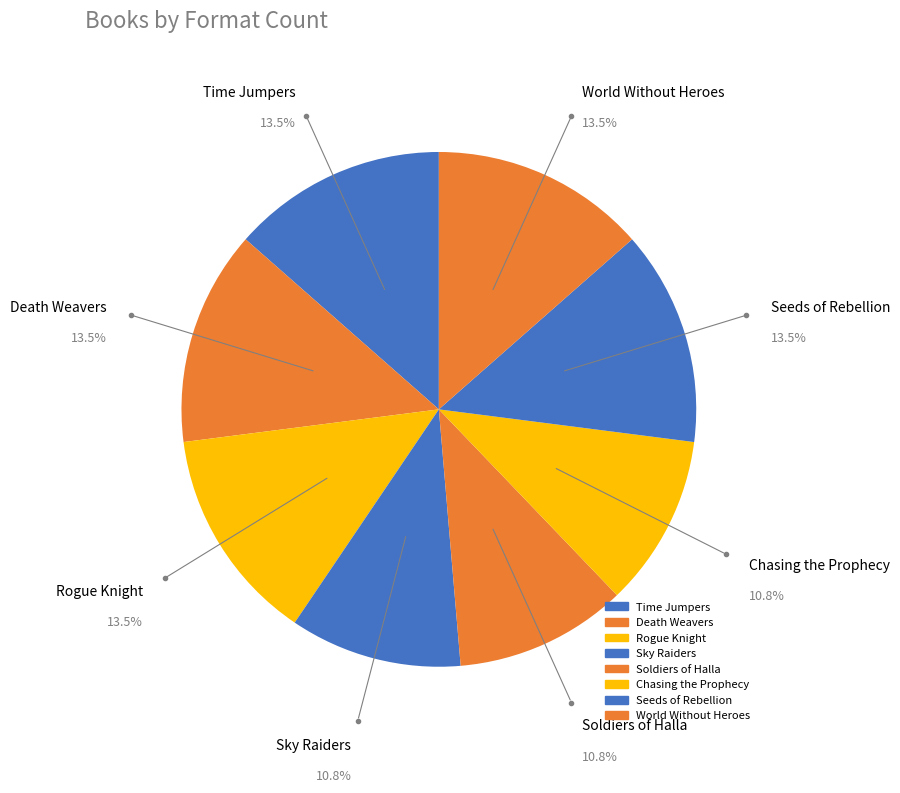

Does Death Weavers represent more than half of the total?

No